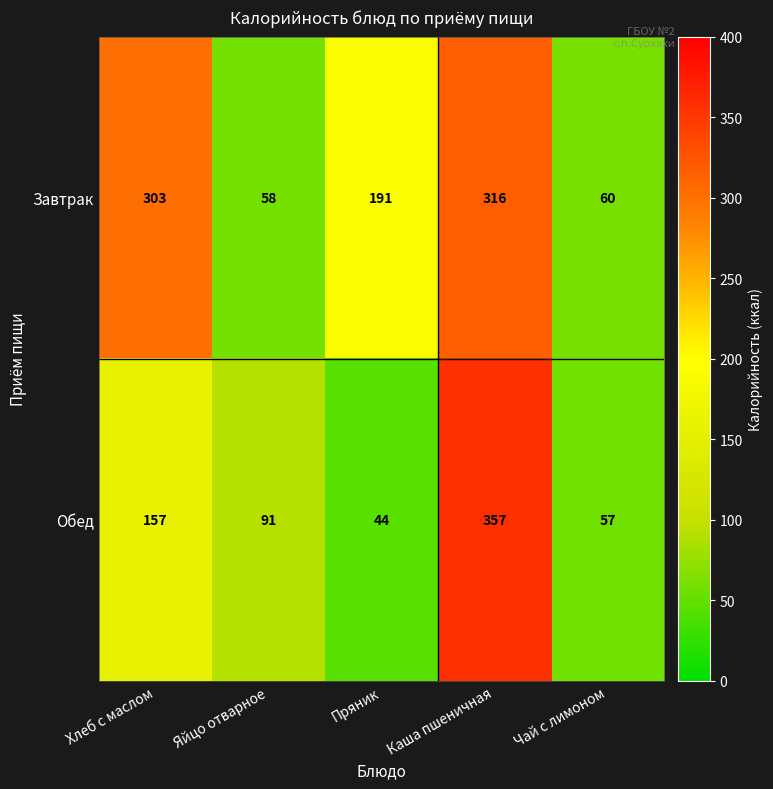

The Обед series shows 67 at Пряник. True or false?

False